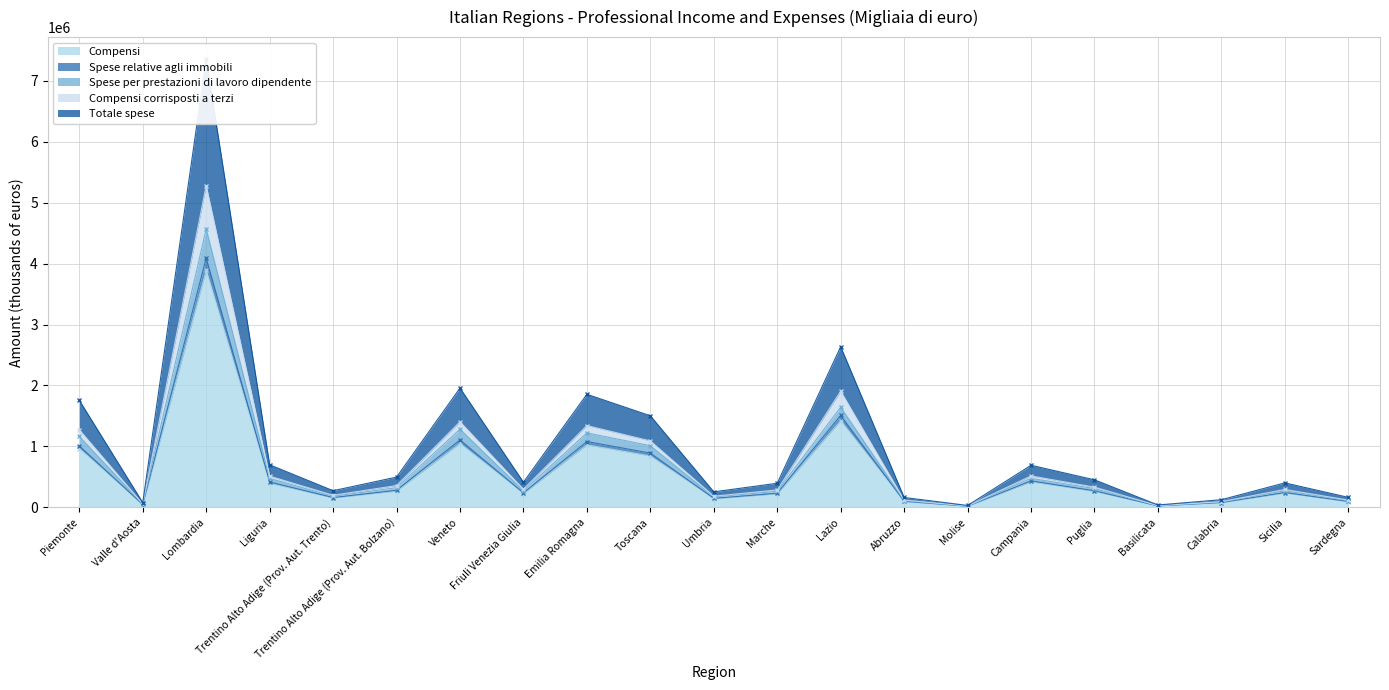

In Compensi, how many points are higher than both neighbors (excluding endpoints)?

6